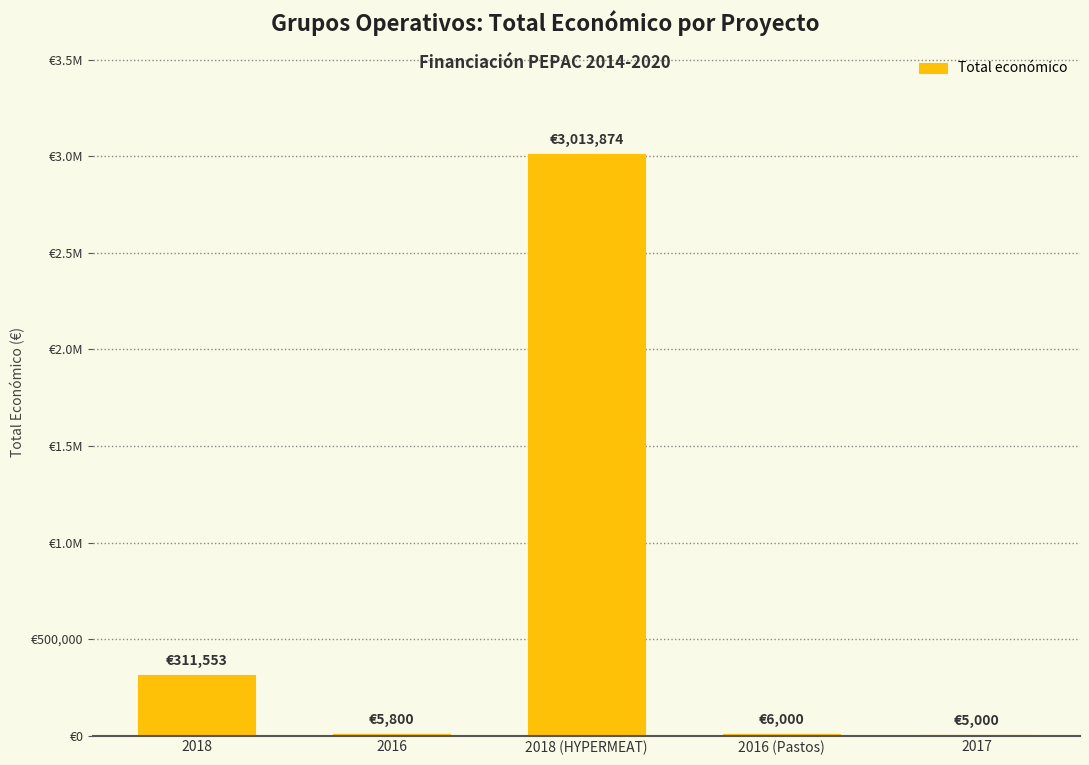

What is the change in value from 2016 to 2017?

-800